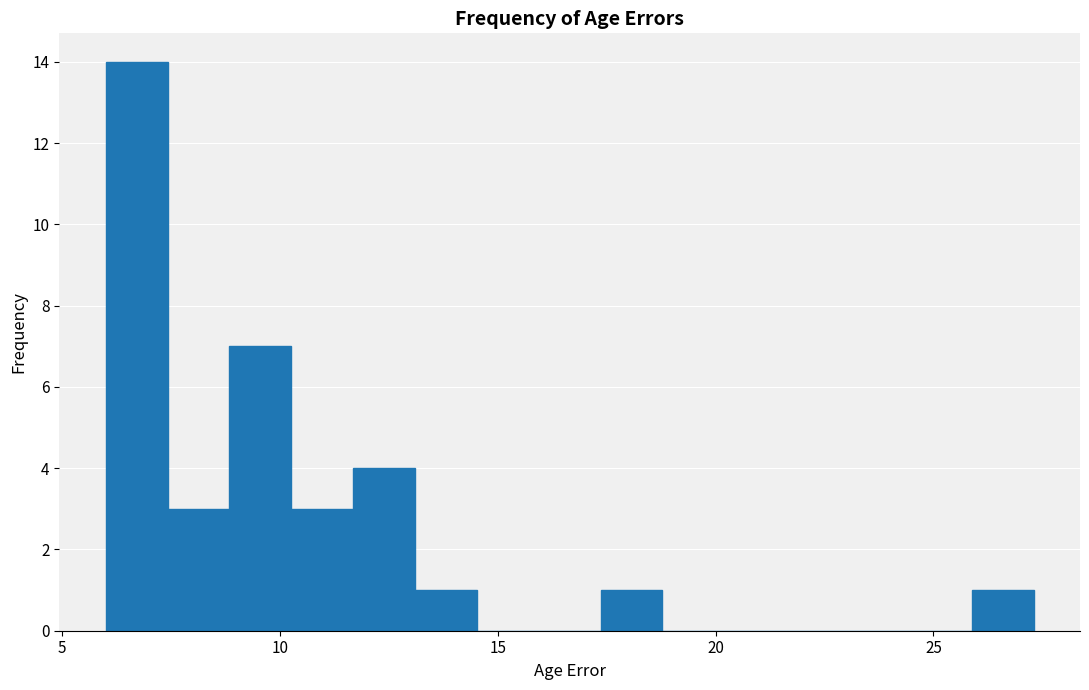

Around what value on the x-axis is the tallest bar? Give the approximate position of its centre, as read against the axis.

6.5